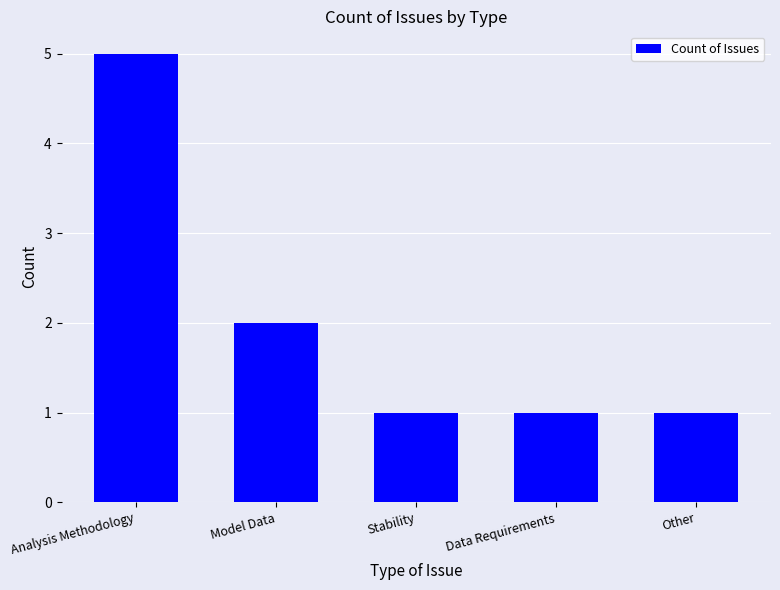

Count the number of data series in this chart.

1